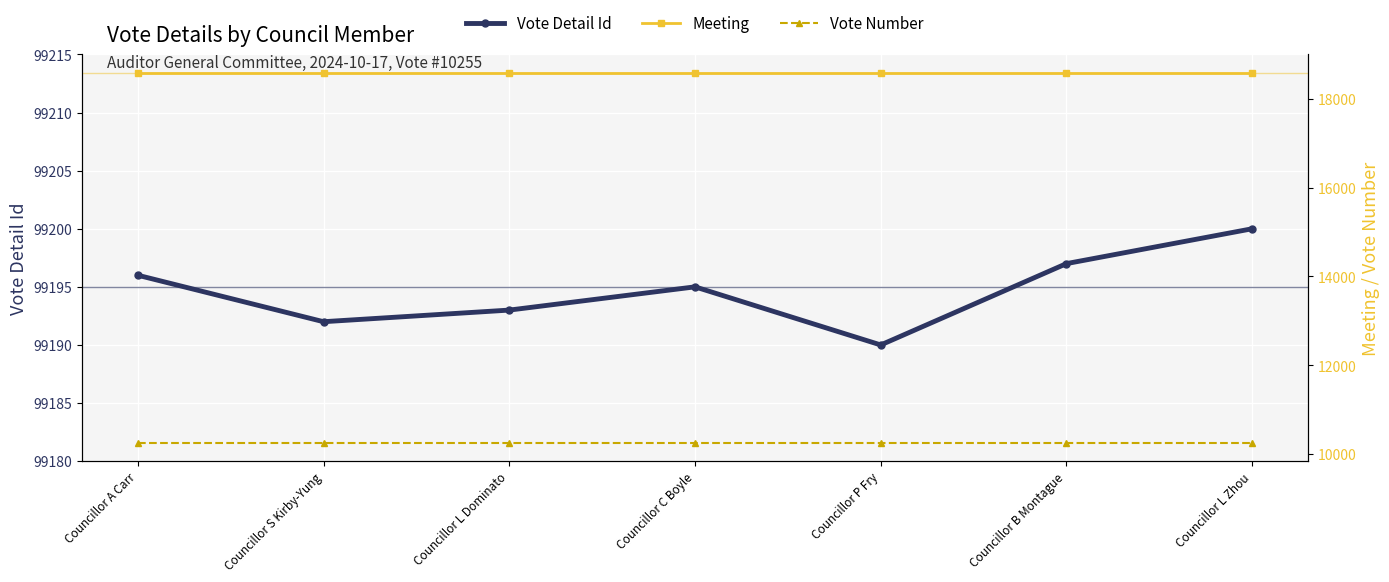

What is the label of the 1st point from the left?

Councillor A Carr